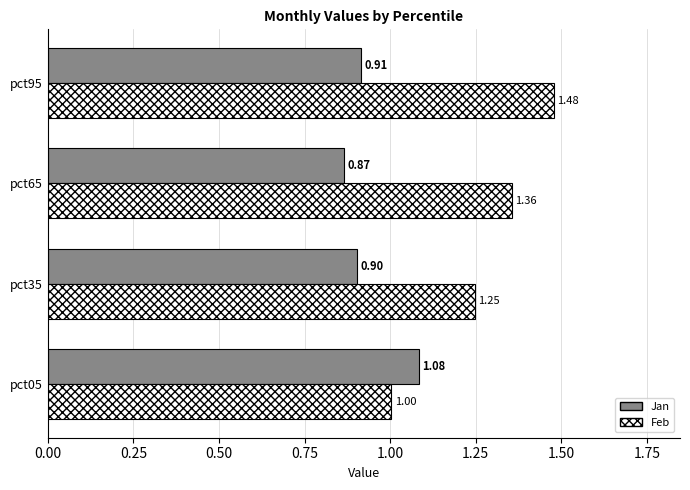

Rank the series at pct05 from highest to lowest value.

Jan, Feb